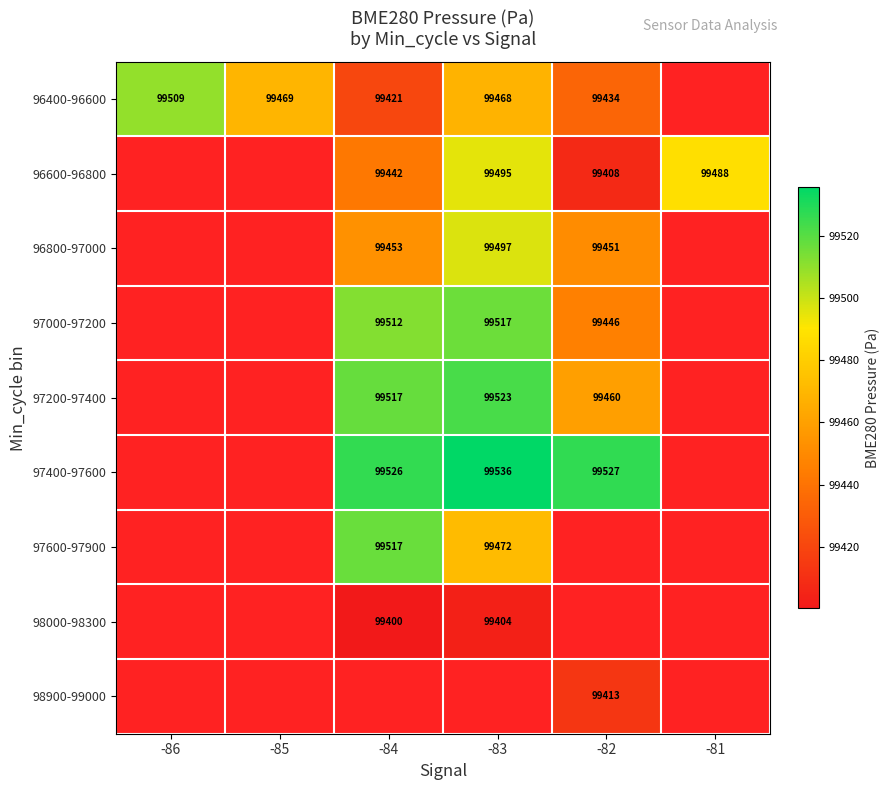

What is the difference between the highest and lowest values at -84?

126.1